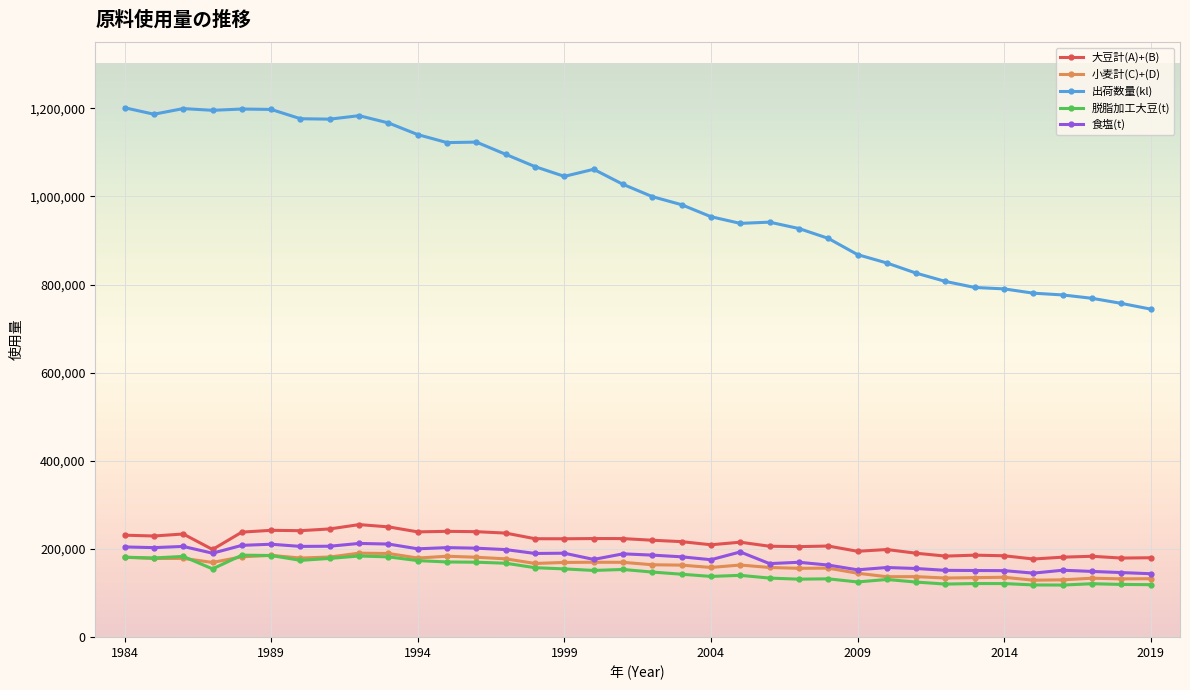

What is the minimum value shown in the chart?

118216.0